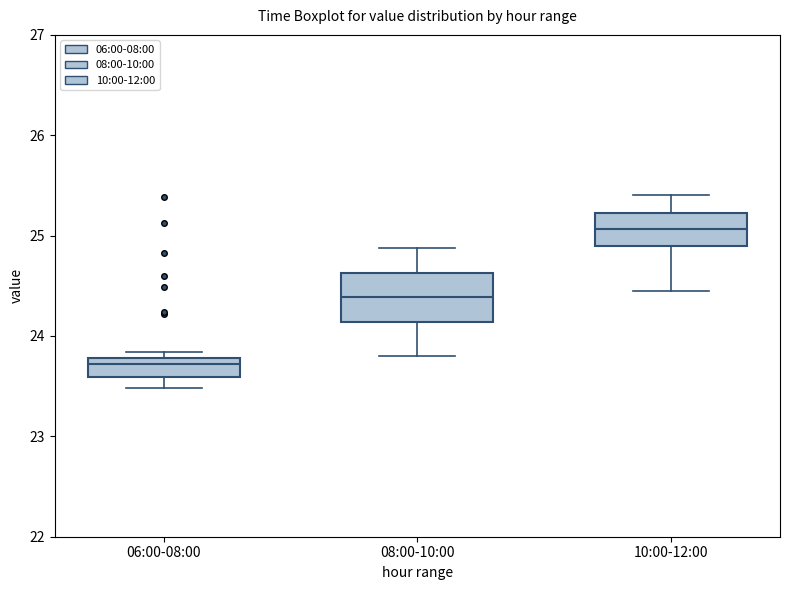

Where does the lower whisker of the box for 08:00-10:00 end on the y-axis? The values are not printed on the chart, so give them approximately, as read against the axis.

23.8